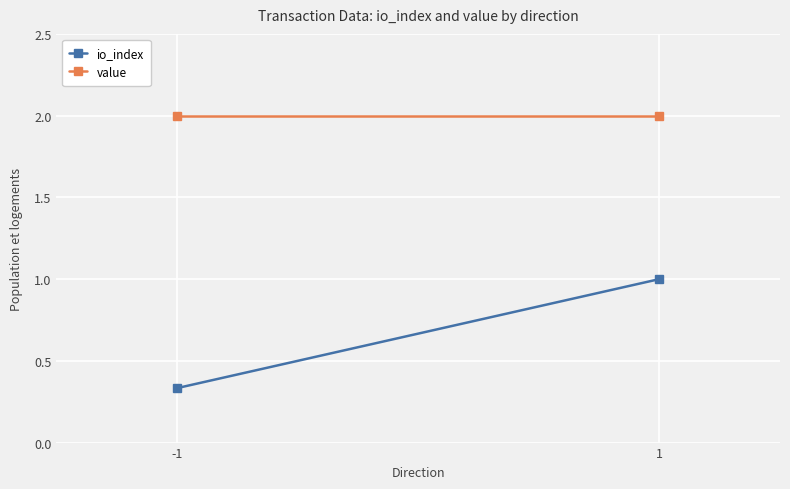

At how many categories does at least one series exceed 1?

2